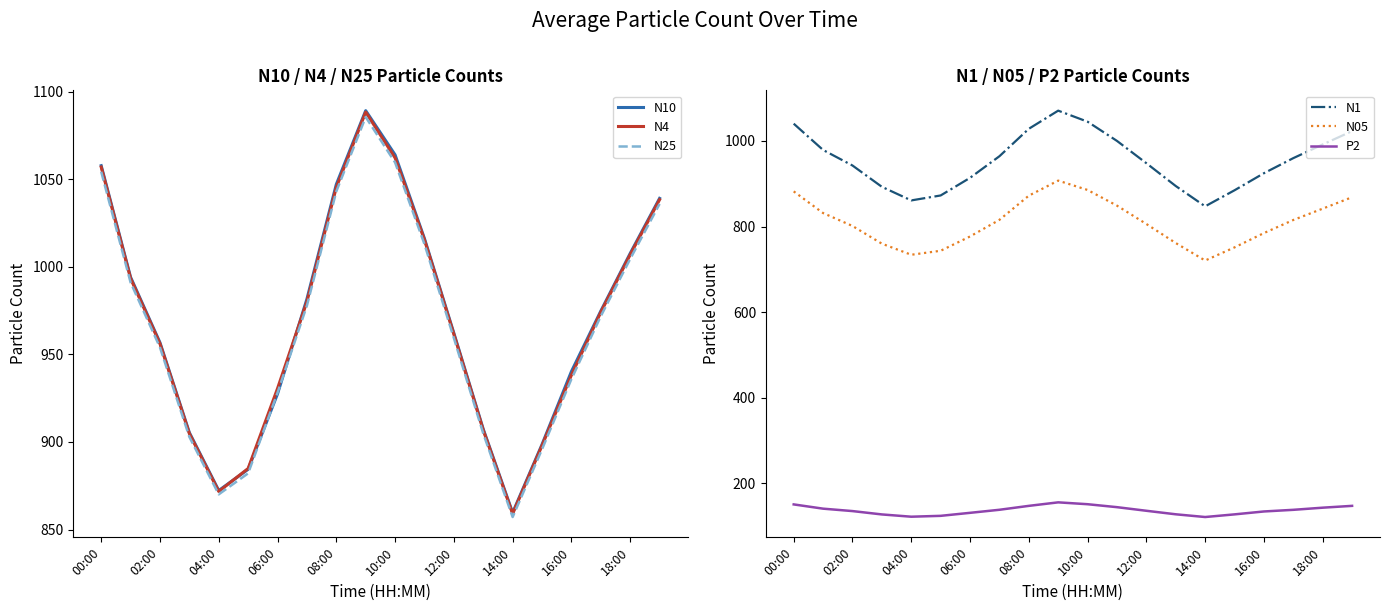

What is the lowest value of the N25 series?

857.1